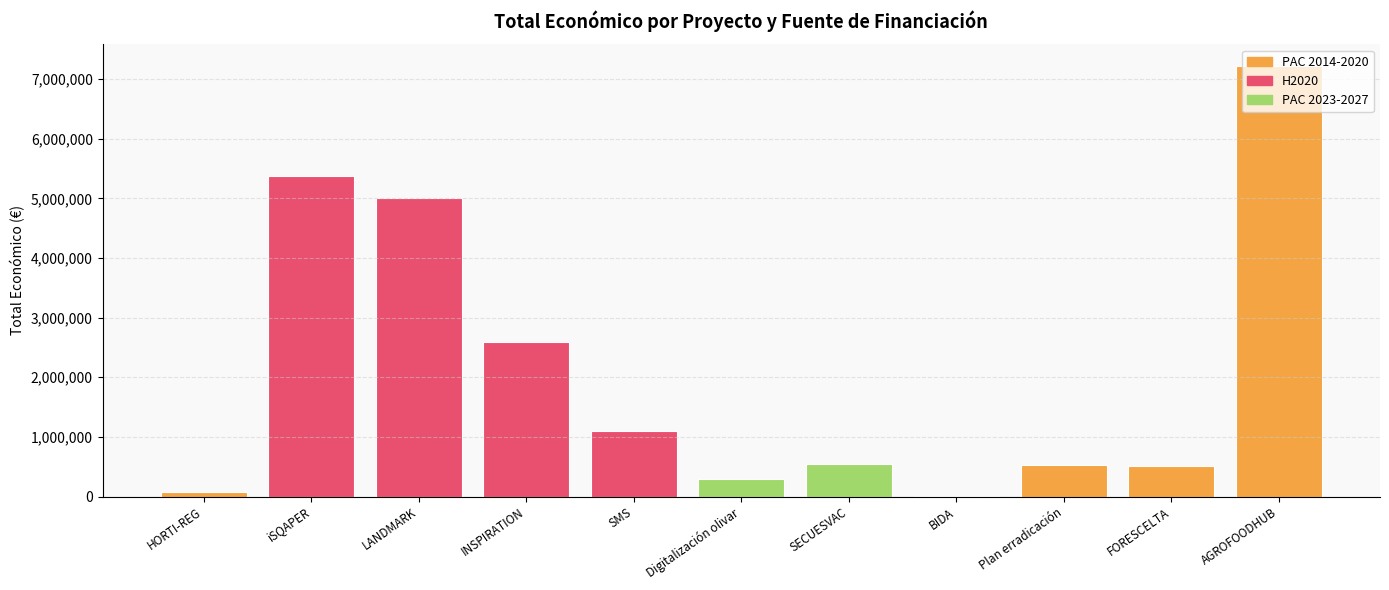

What is the minimum value shown in the chart?

3000